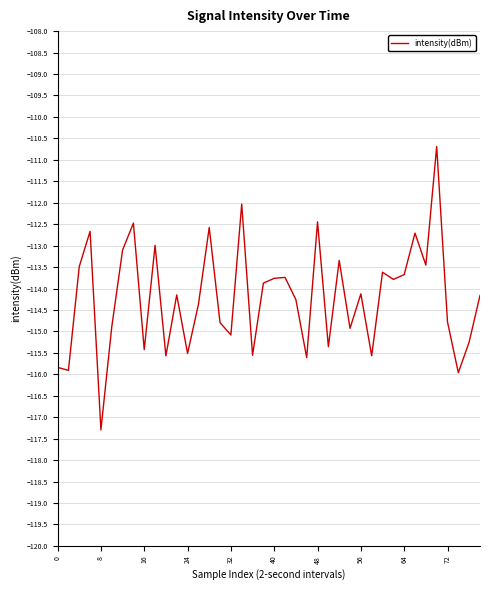

What is the greatest value displayed?

-110.7